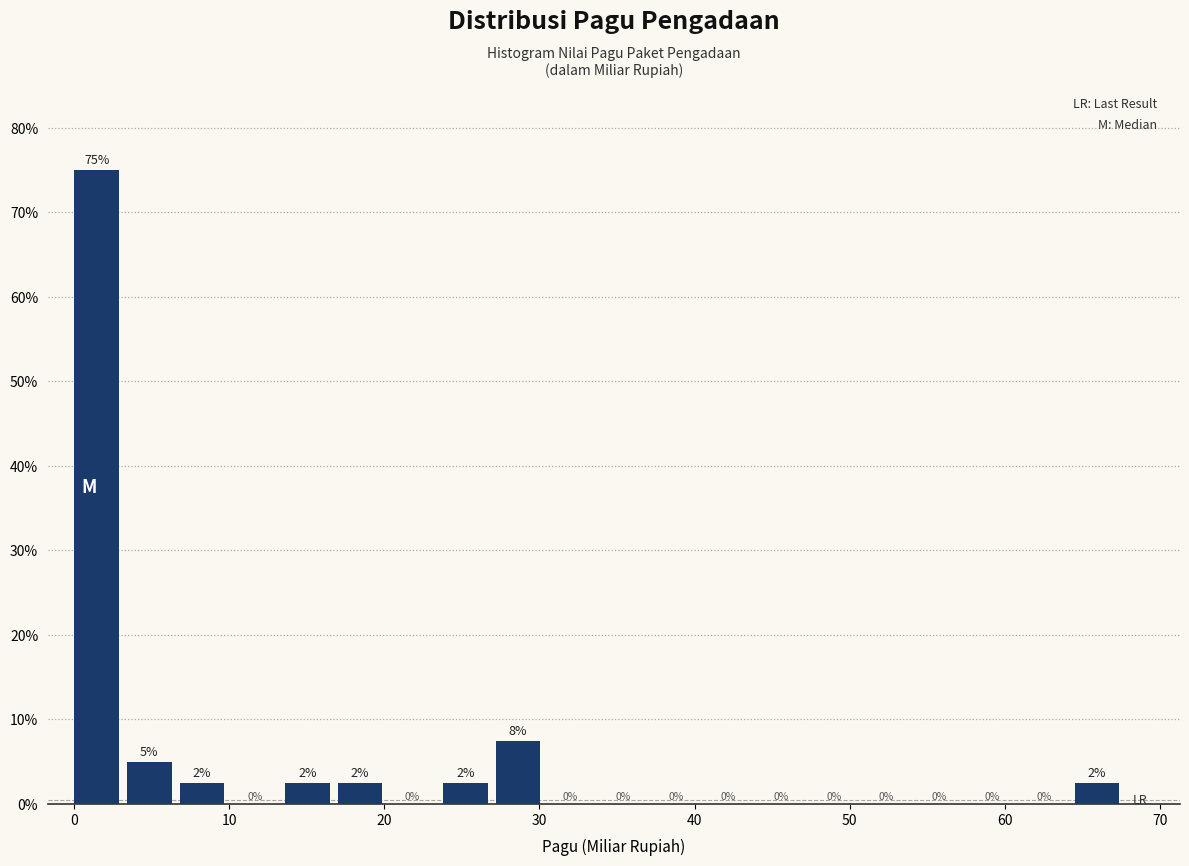

Around what value on the x-axis is the tallest bar? Give the approximate position of its centre, as read against the axis.

1